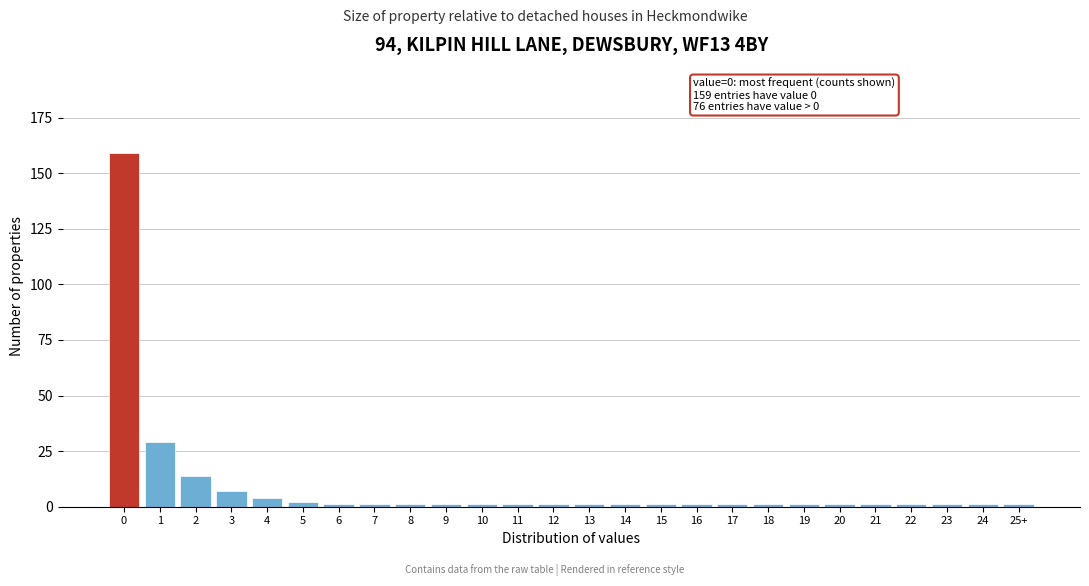

Reading right to left, what are all the values shown in this chart?

1	1	1	1	1	1	1	1	1	1	1	1	1	1	1	1	1	1	1	1	2	4	7	14	29	159